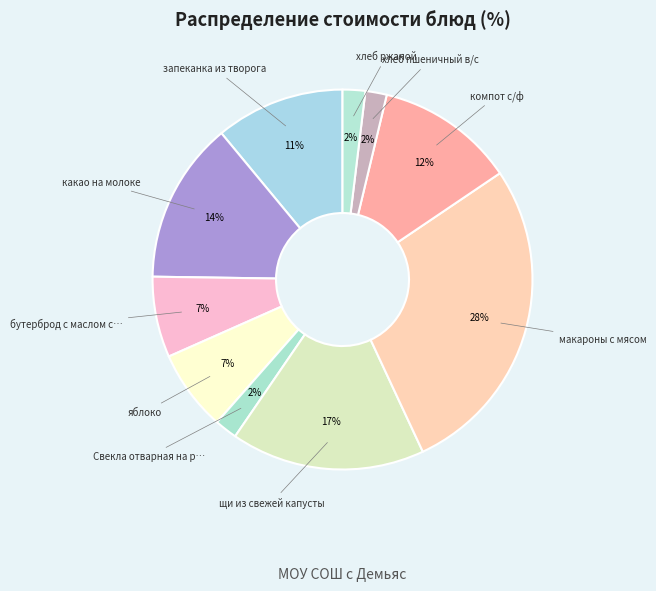

Rank the categories by value from highest to lowest.

макароны с мясом, щи из свежей капусты, какао на молоке, компот с/ф, запеканка из творога, бутерброд с маслом с сыром, яблоко, Свекла отварная на р/м, хлеб ржаной, хлеб пшеничный в/с